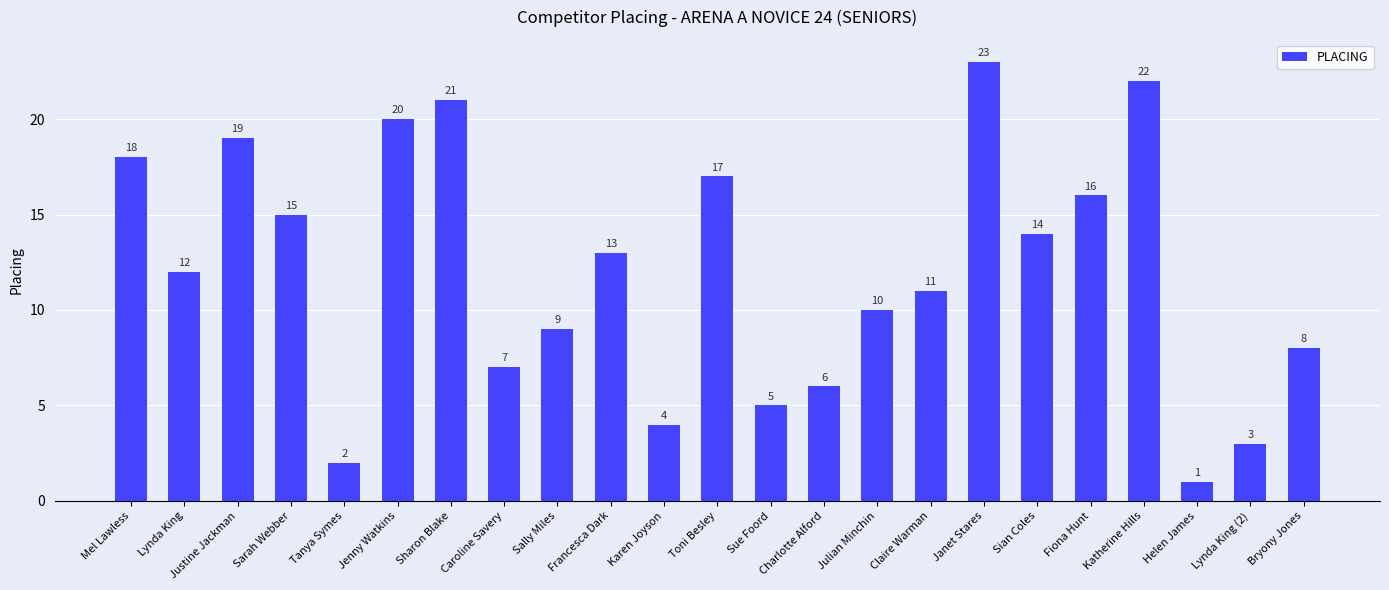

Are the bars horizontal?

No